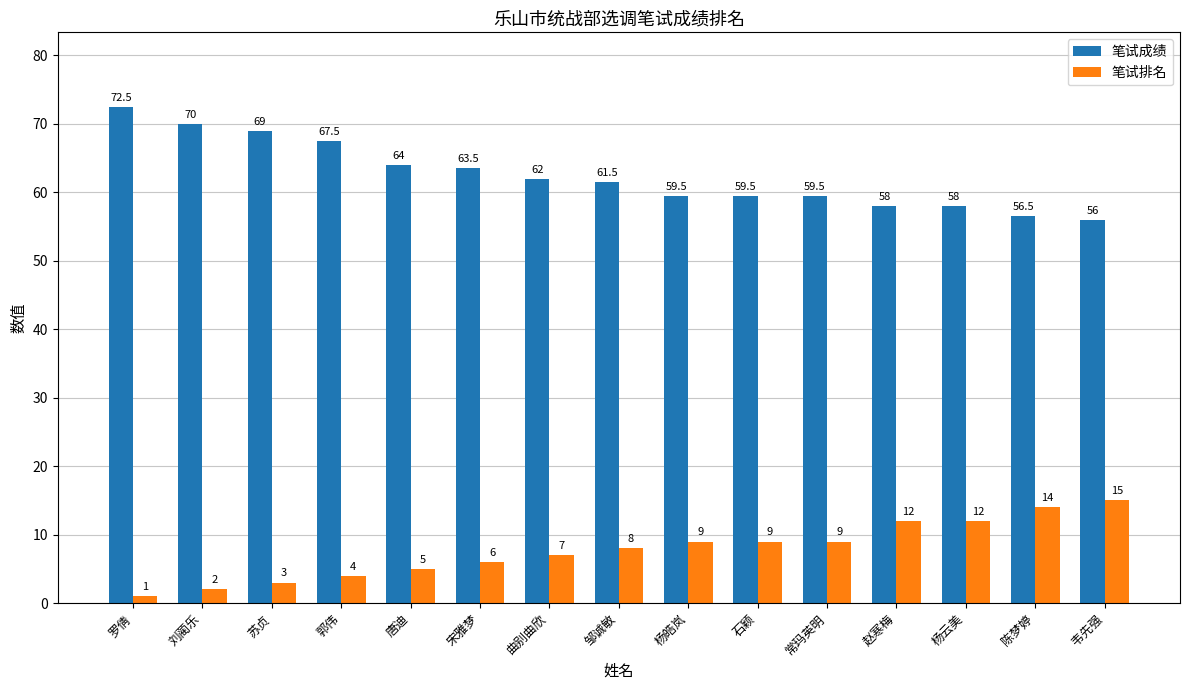

Rank the series at 刘蔺乐 from lowest to highest value.

笔试排名, 笔试成绩